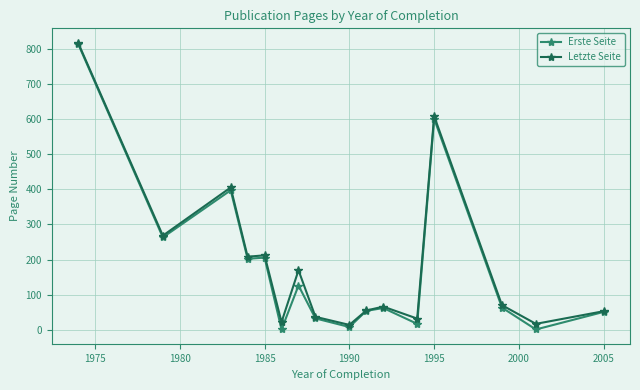

What are all the series names shown in the legend?

Erste Seite, Letzte Seite